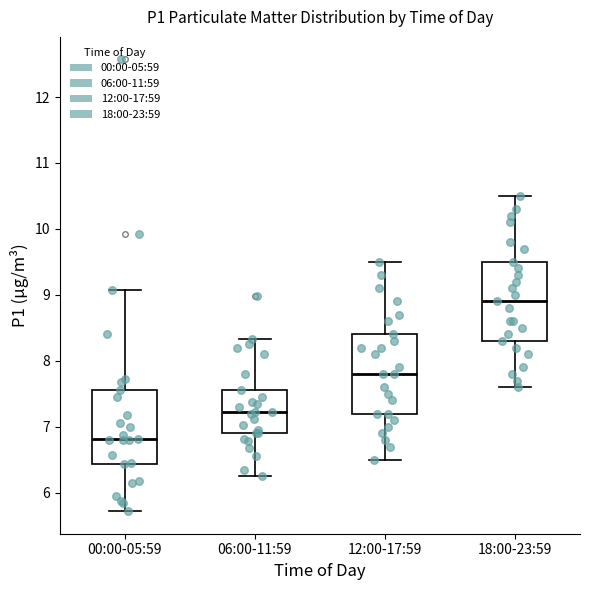

Which box has the lowest median line?

00:00-05:59